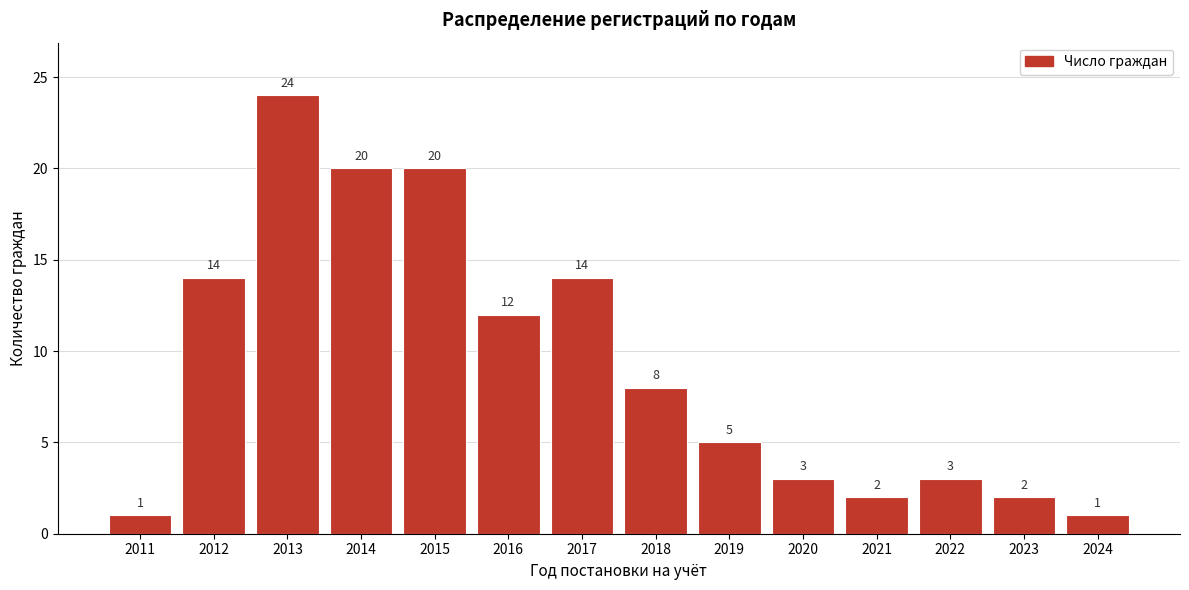

Reading right to left, transcribe all the data shown in this chart.

2024=1	2023=2	2022=3	2021=2	2020=3	2019=5	2018=8	2017=14	2016=12	2015=20	2014=20	2013=24	2012=14	2011=1